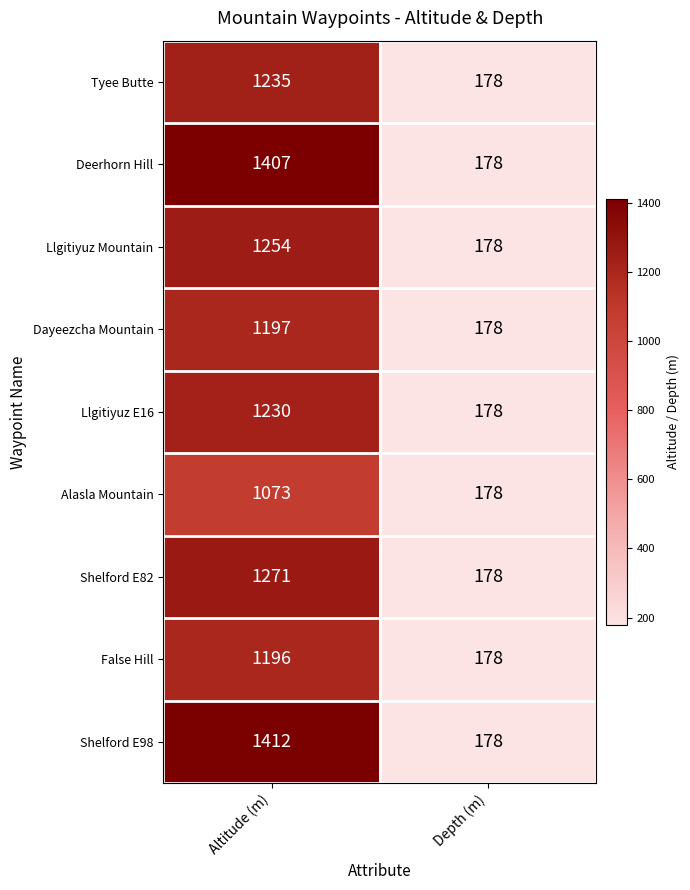

The value of Llgitiyuz Mountain at Altitude (m) is 1254. True or false?

True